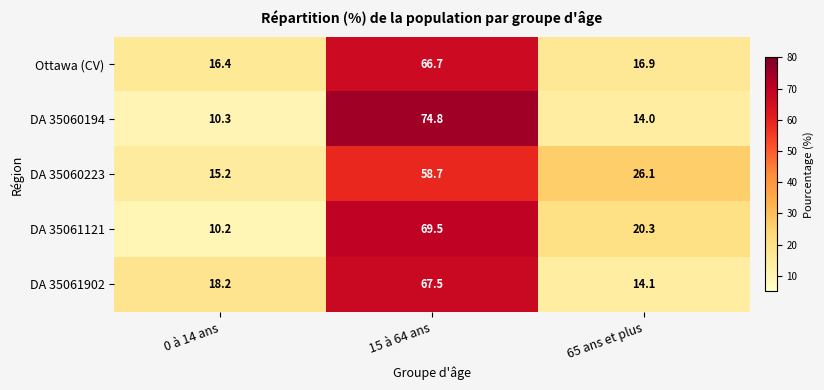

Reading left to right, extract all data points from this chart.

Ottawa (CV): 16.4	66.7	16.9
DA 35060194: 10.3	74.8	14.0
DA 35060223: 15.2	58.7	26.1
DA 35061121: 10.2	69.5	20.3
DA 35061902: 18.2	67.5	14.1